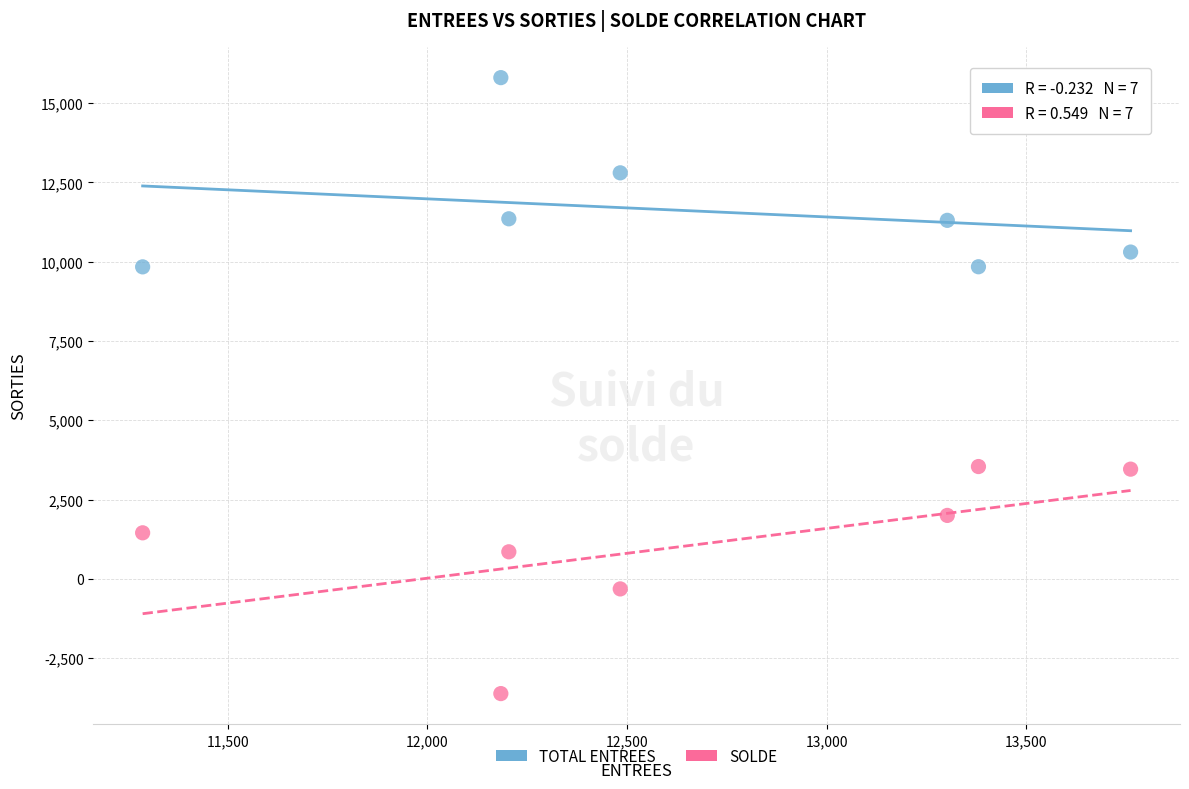

What are all the series names shown in the legend?

TOTAL ENTREES, SOLDE